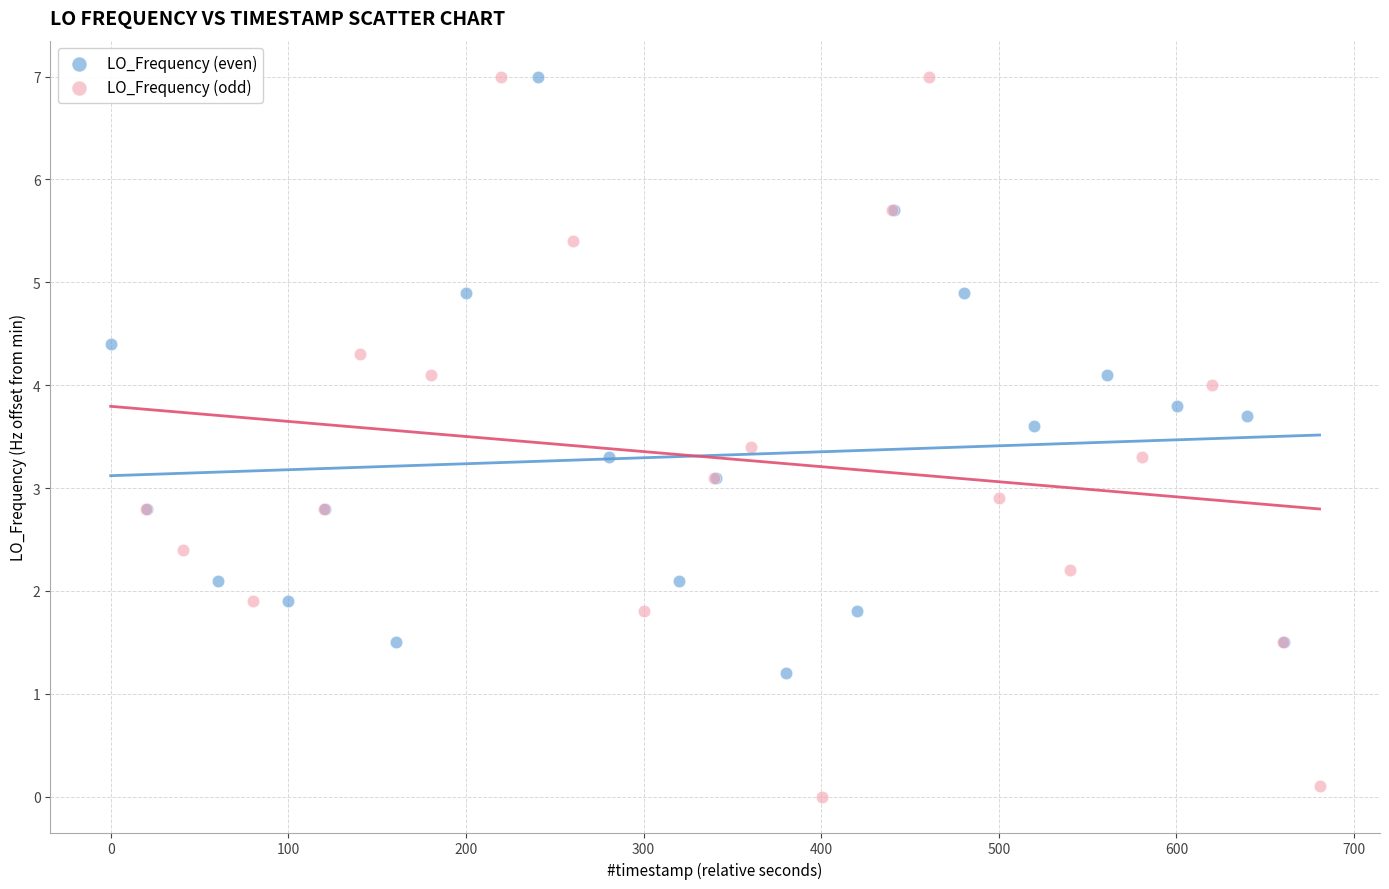

Which series contains the lowest Y value?

LO_Frequency (odd)